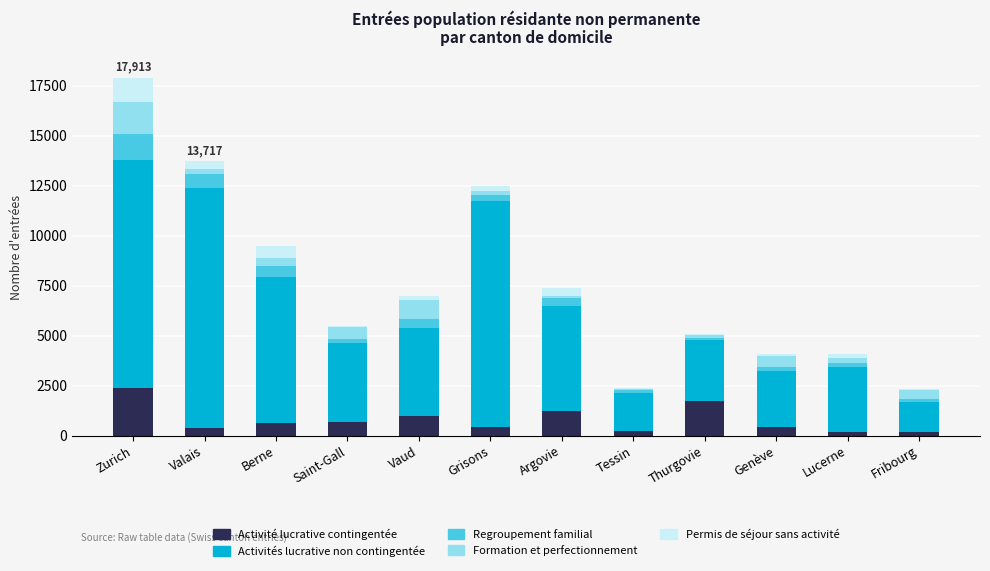

What is the highest value of the Activité lucrative contingentée series?

2359